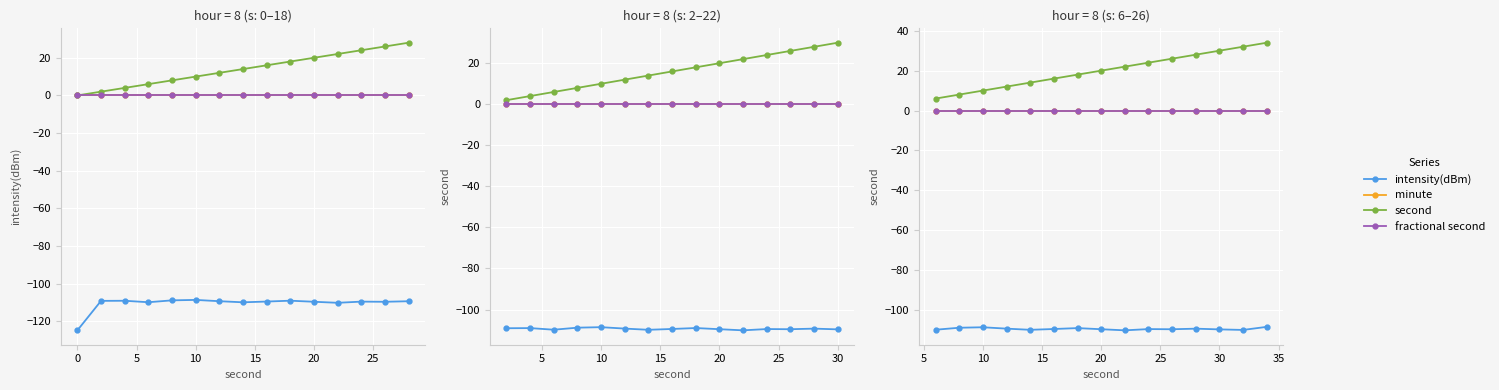

True or false: fractional second and second cross at least once.

False